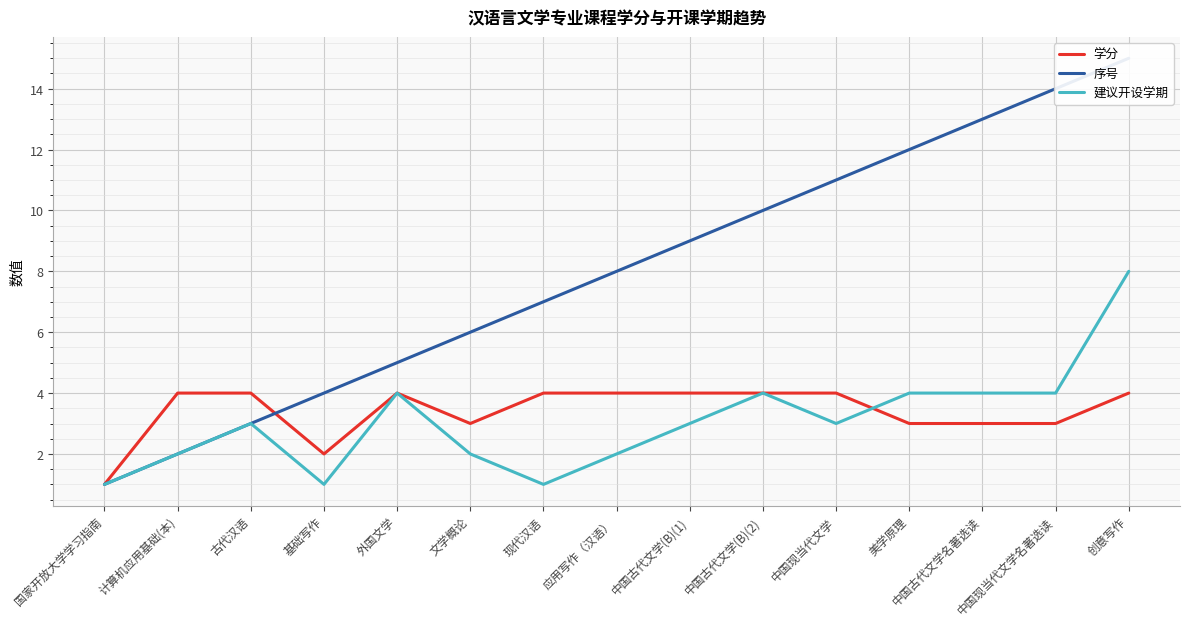

Reading right to left, transcribe all the data shown in this chart.

学分: 创意写作=4	中国现当代文学名著选读=3	中国古代文学名著选读=3	美学原理=3	中国现当代文学=4	中国古代文学(B)(2)=4	中国古代文学(B)(1)=4	应用写作（汉语）=4	现代汉语=4	文学概论=3	外国文学=4	基础写作=2	古代汉语=4	计算机应用基础(本)=4	国家开放大学学习指南=1
序号: 创意写作=15	中国现当代文学名著选读=14	中国古代文学名著选读=13	美学原理=12	中国现当代文学=11	中国古代文学(B)(2)=10	中国古代文学(B)(1)=9	应用写作（汉语）=8	现代汉语=7	文学概论=6	外国文学=5	基础写作=4	古代汉语=3	计算机应用基础(本)=2	国家开放大学学习指南=1
建议开设学期: 创意写作=8	中国现当代文学名著选读=4	中国古代文学名著选读=4	美学原理=4	中国现当代文学=3	中国古代文学(B)(2)=4	中国古代文学(B)(1)=3	应用写作（汉语）=2	现代汉语=1	文学概论=2	外国文学=4	基础写作=1	古代汉语=3	计算机应用基础(本)=2	国家开放大学学习指南=1